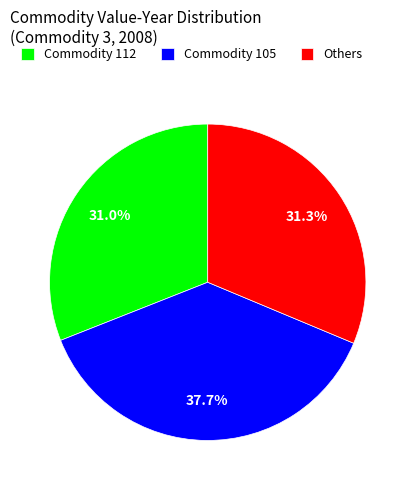

What percentage is NOT represented by Commodity 112?

69.0%